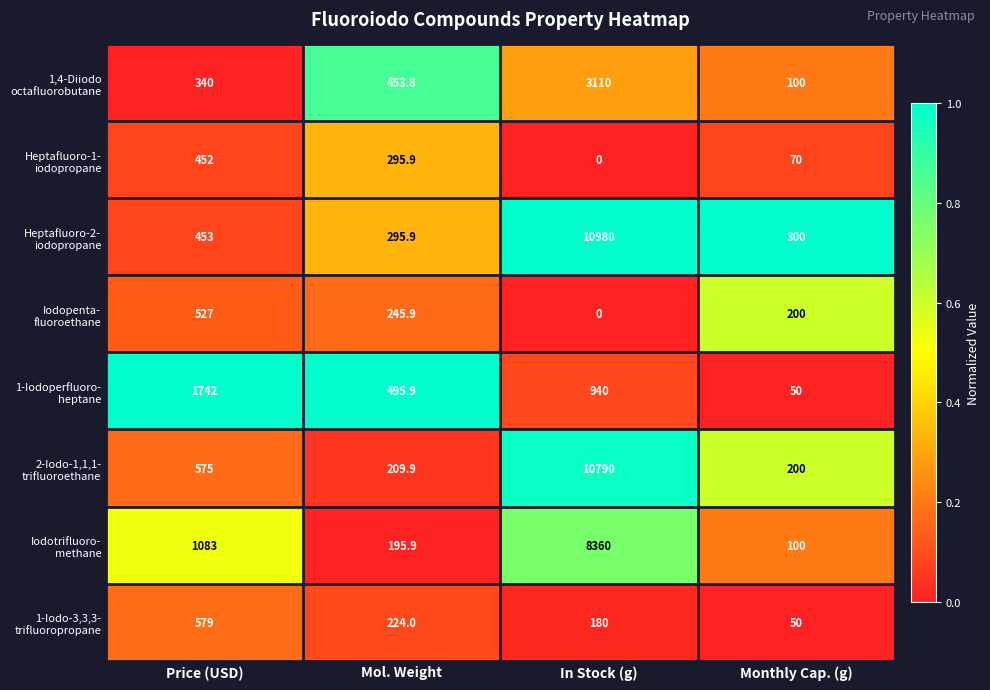

At which category is the sum across all series the highest?

In Stock (g)